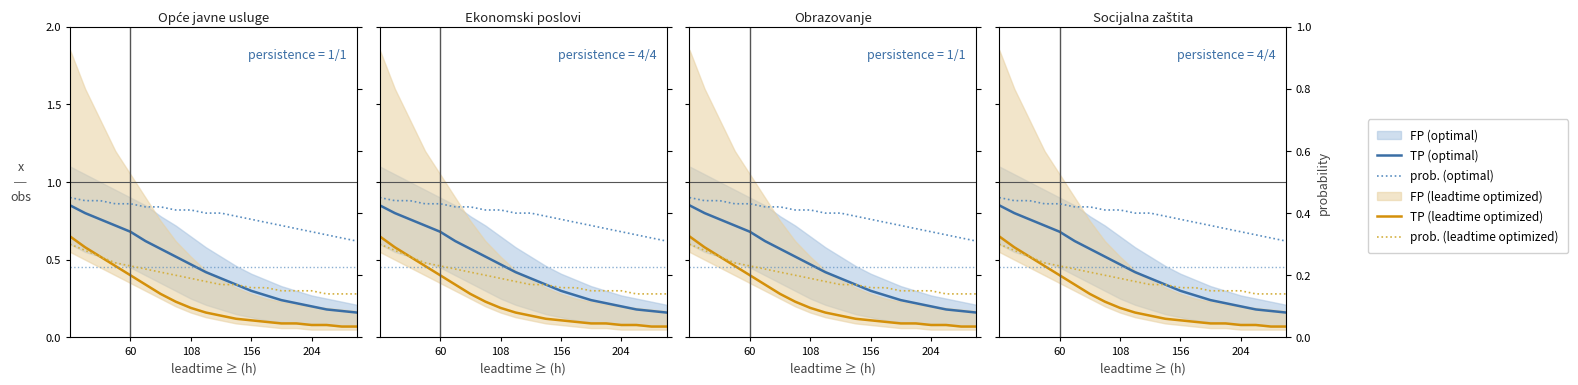

Which label corresponds to the largest value in the chart?

60